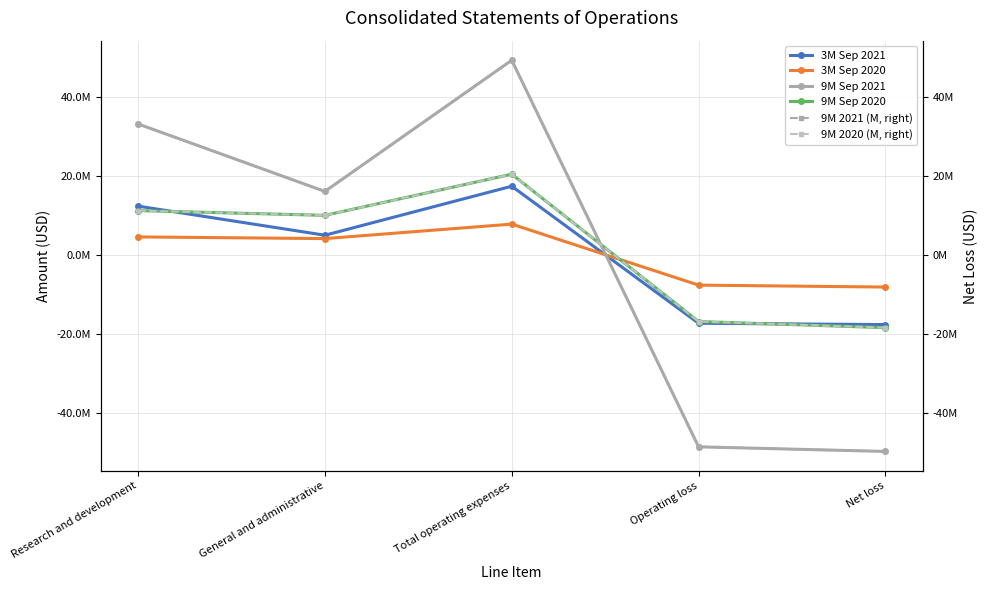

What position from the left is Research and development?

1